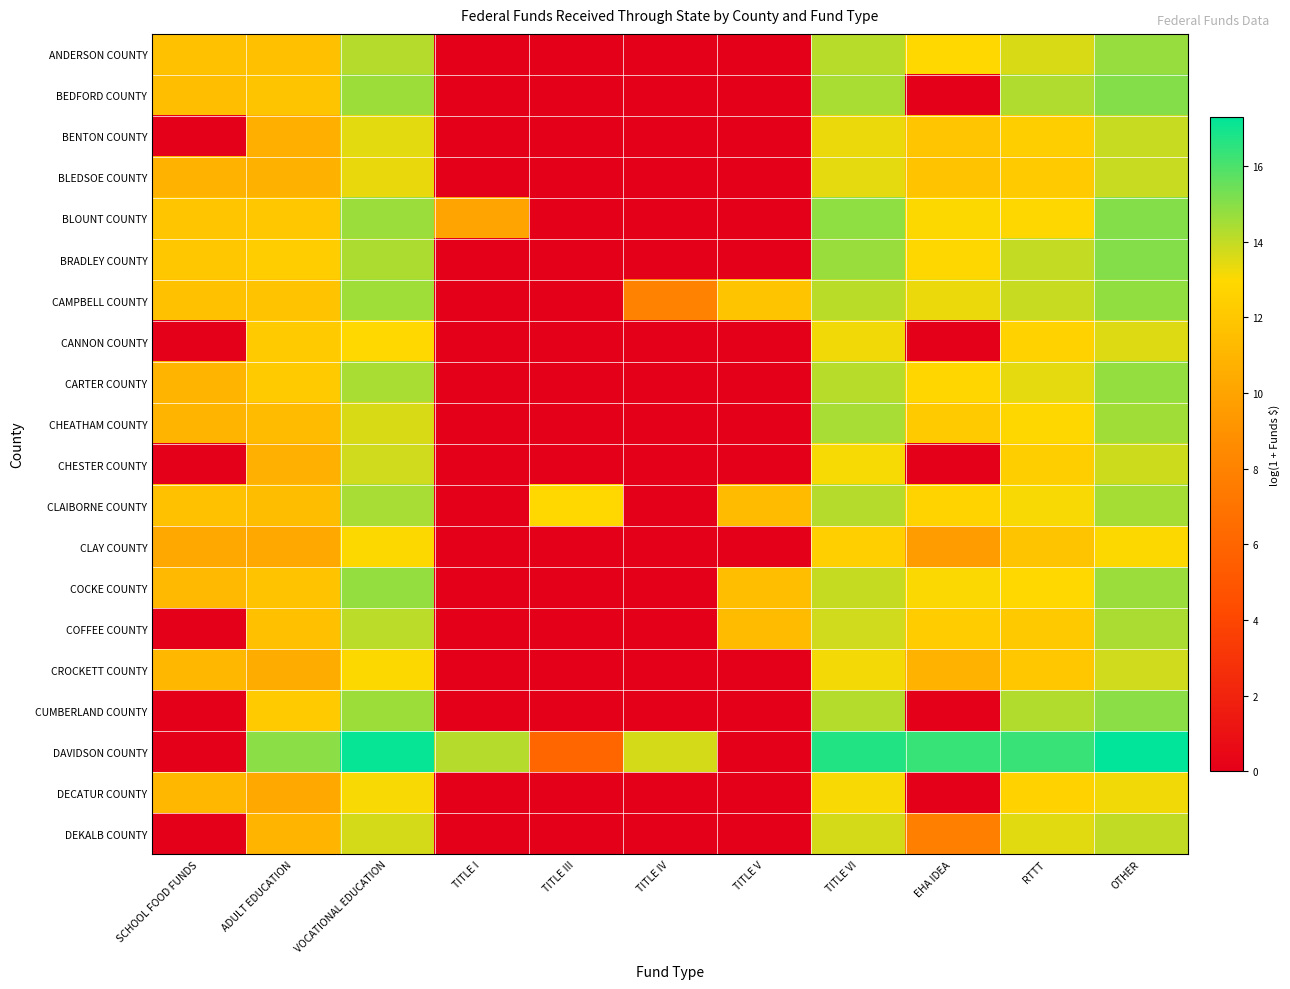

What is the total value across all series at TITLE IV?

21.6